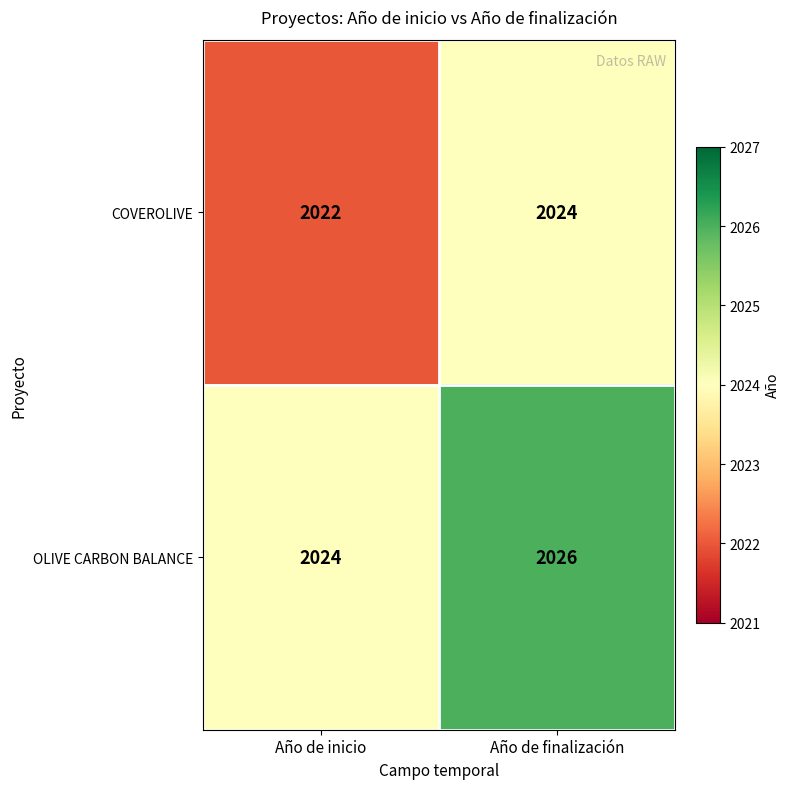

The OLIVE CARBON BALANCE series shows 2026 at Año de finalización. True or false?

True